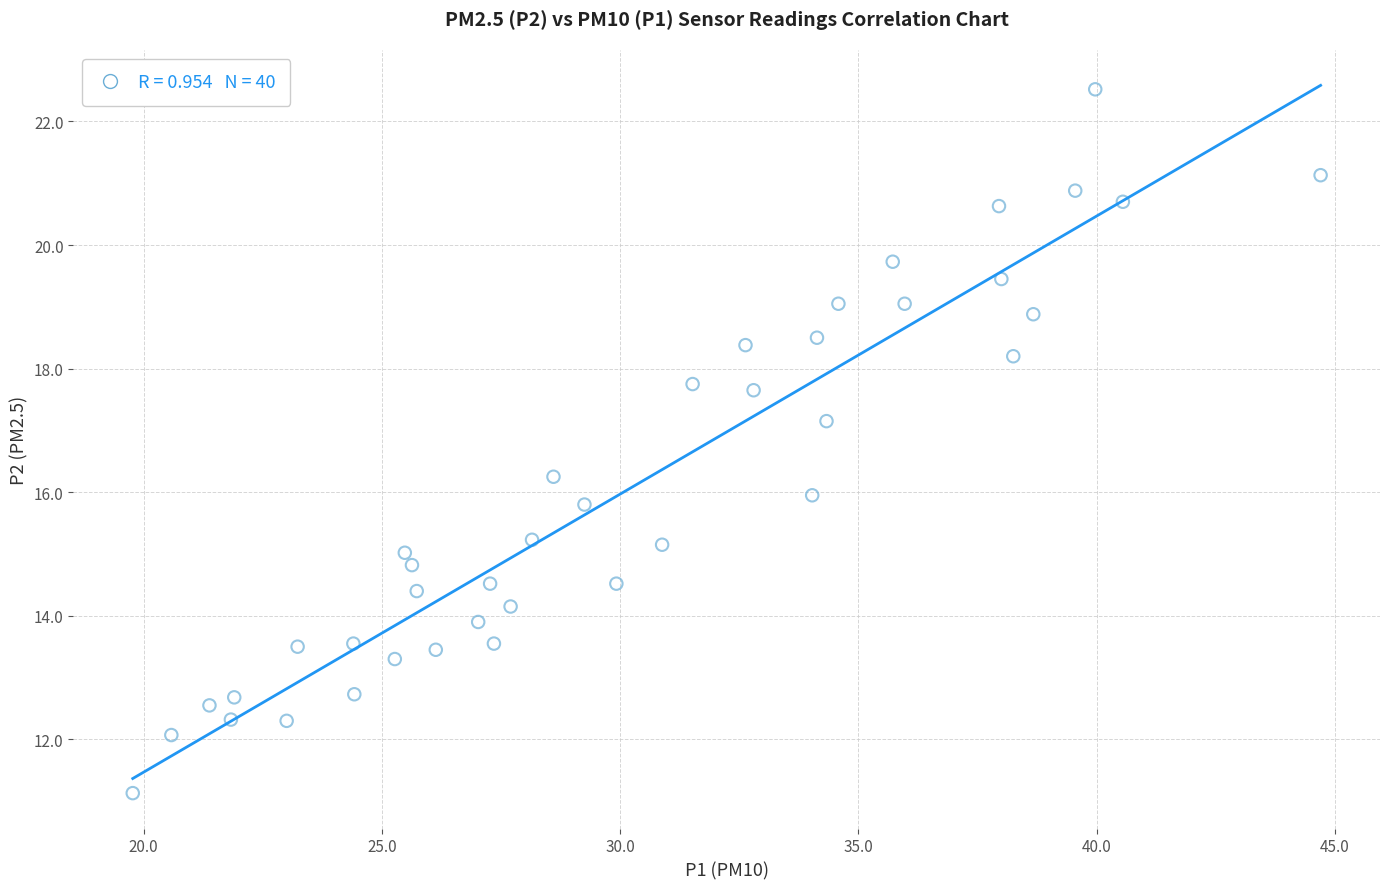

What is the range of X values (max minus min)?

24.9